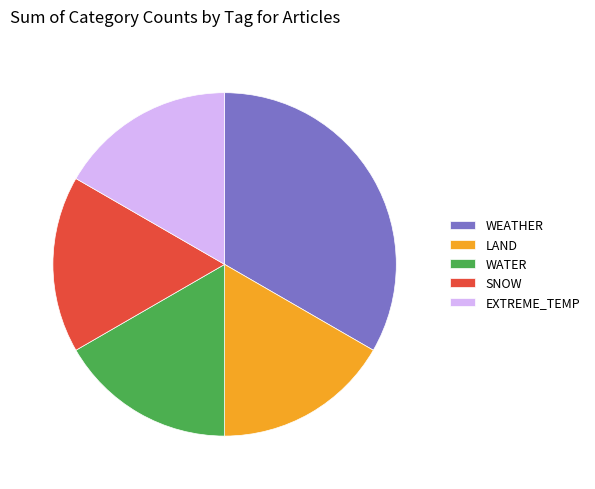

Which category has the biggest portion of the pie?

WEATHER